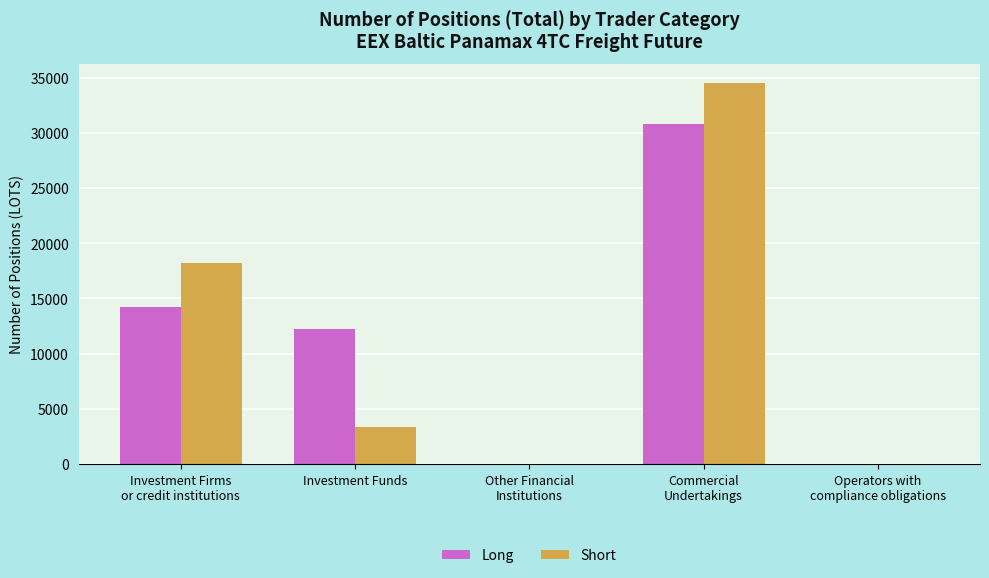

What is the total value across all series at Investment Funds?

15563.0